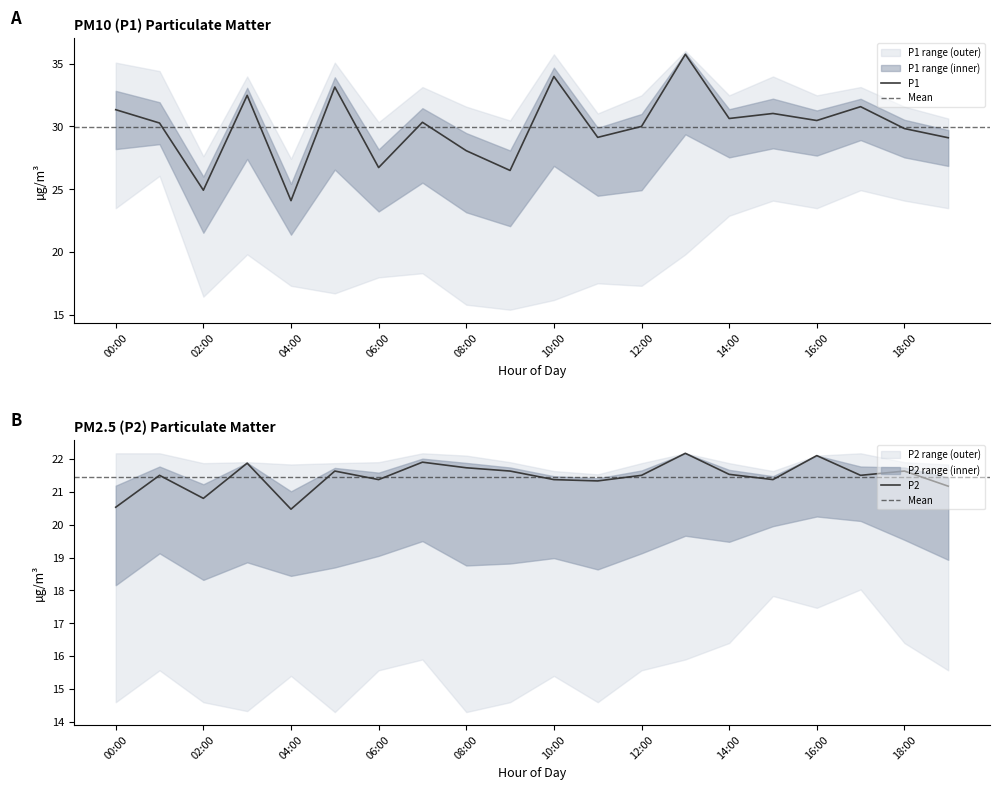

Is it true that P1_lower equals 28.7 at 02:00?

False